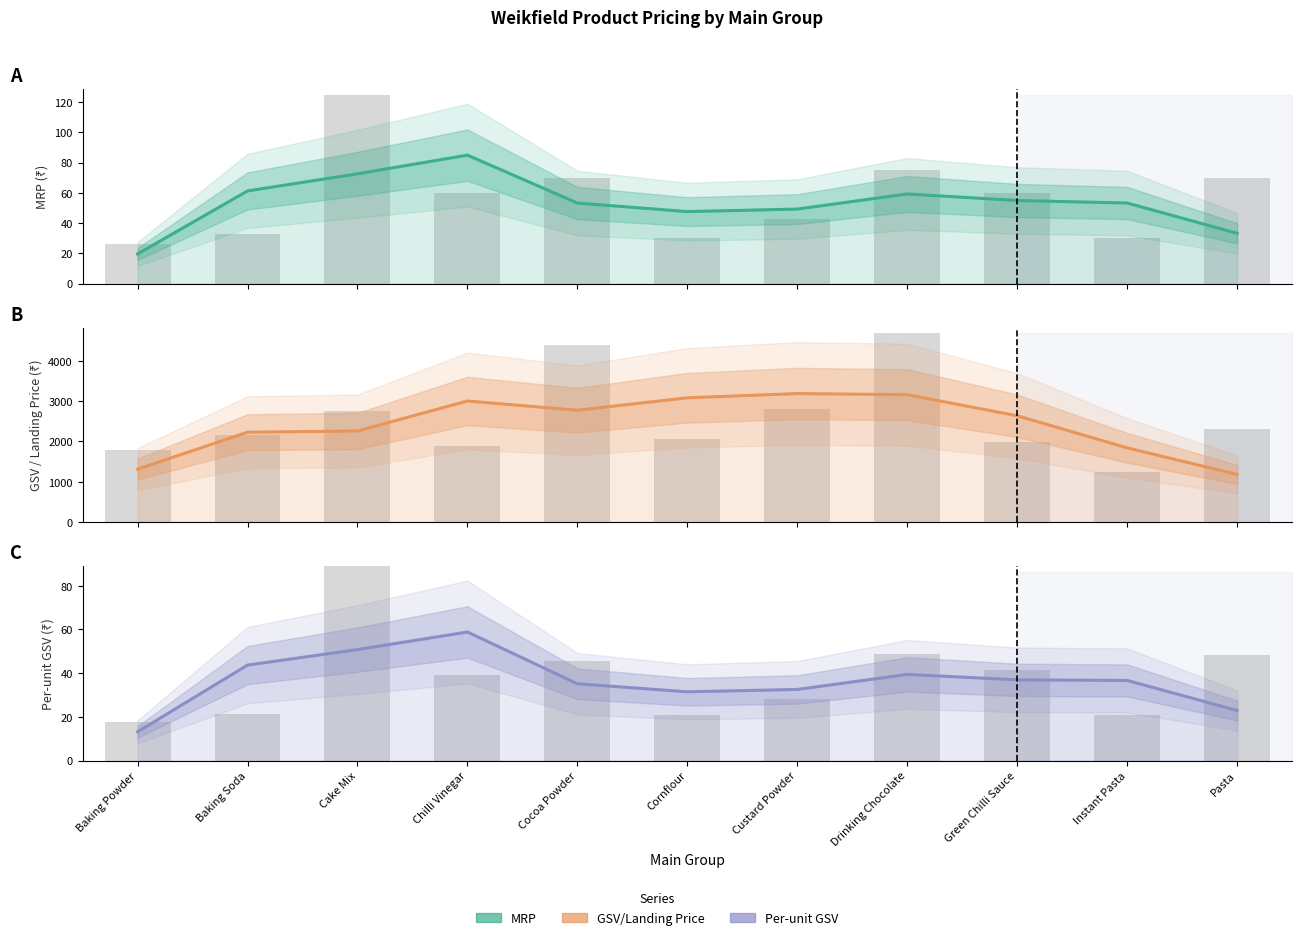

Is it true that GSV/Landing Price equals 3247.8 at Cake Mix?

False